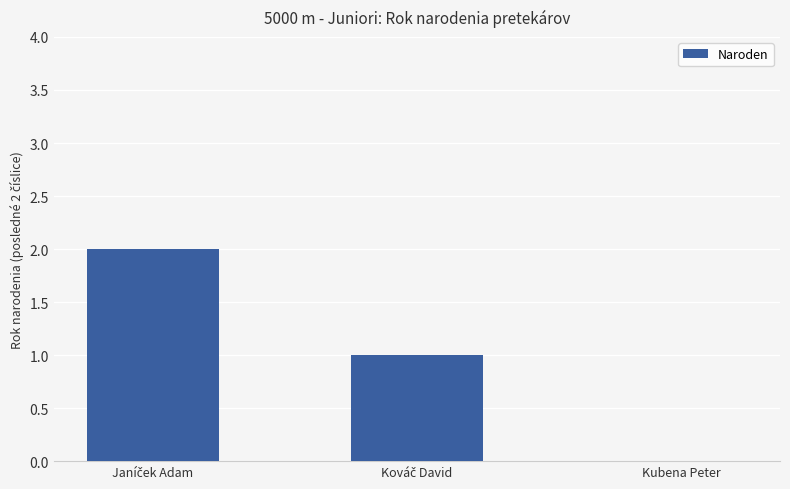

True or false: the data shows 1 at Kubena Peter.

False